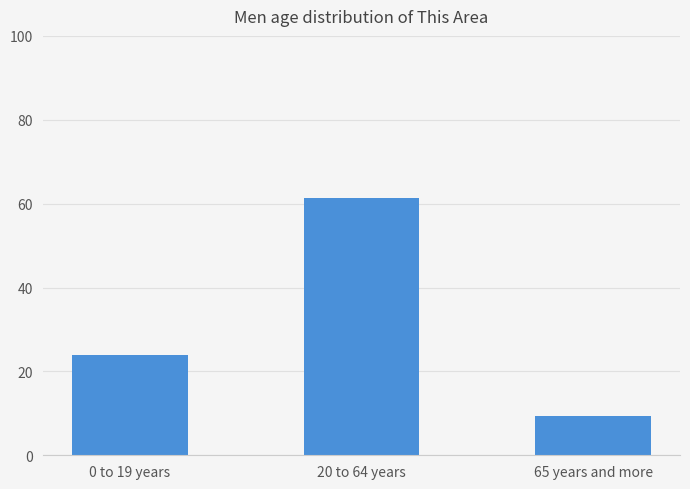

How many bars are there in total?

3